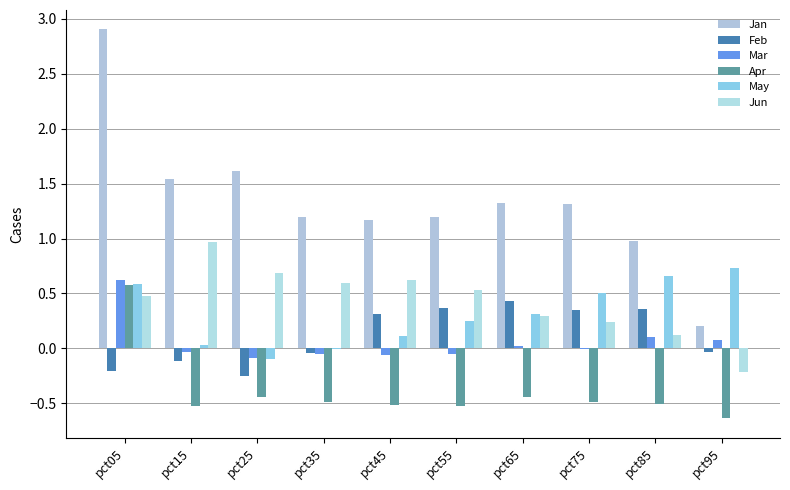

Between pct05 and pct35, which is larger?

pct05